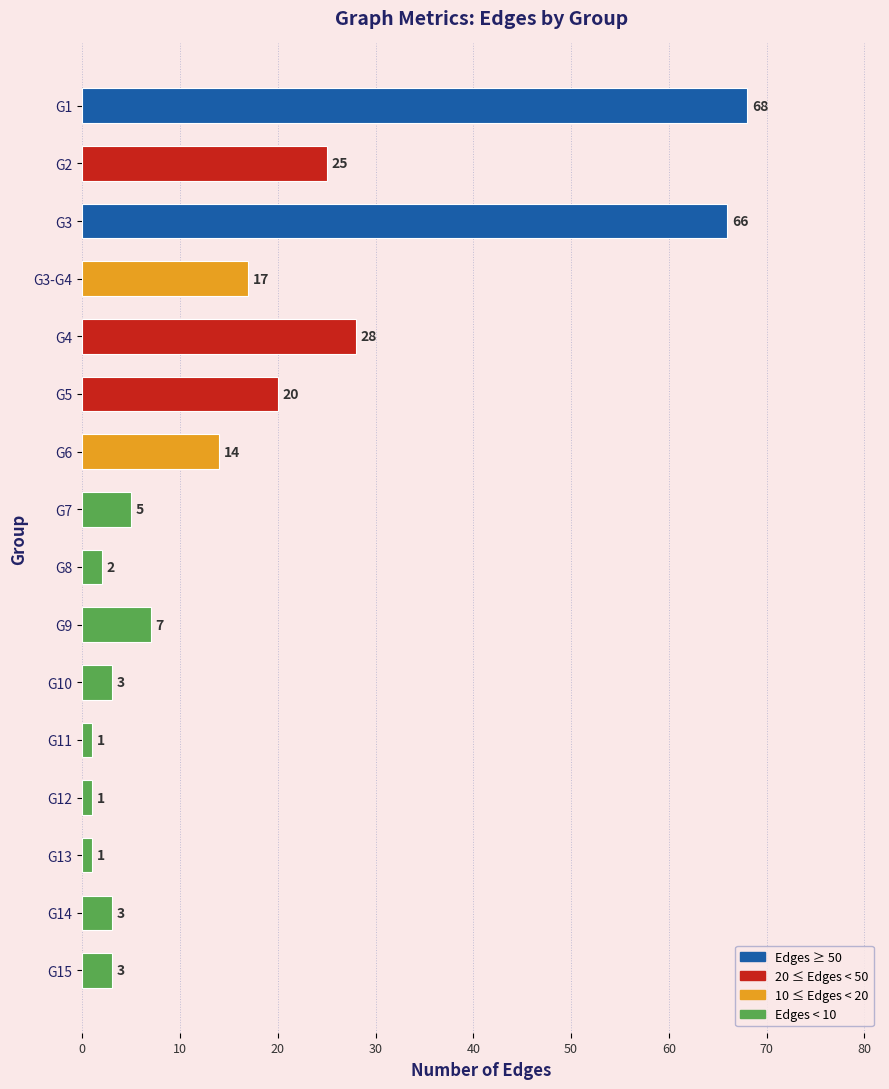

What is the sum of the values at G3-G4 and G2?

42